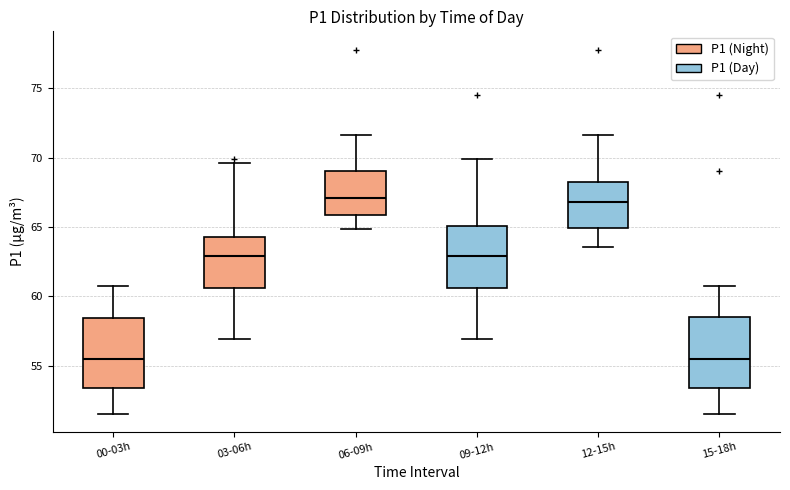

Reading left to right, read every box against the y-axis: the position of its median line, the range the box covers, and the ends of its whiskers. The values are not printed on the chart, so give them approximately, as read against the axis.

00-03h: median 55.5, box 53.5 to 58.5, whiskers 51.5 to 61.0
03-06h: median 63.0, box 60.5 to 64.5, whiskers 57.0 to 69.5
06-09h: median 67.0, box 66.0 to 69.0, whiskers 65.0 to 71.5
09-12h: median 63.0, box 60.5 to 65.0, whiskers 57.0 to 70.0
12-15h: median 67.0, box 65.0 to 68.0, whiskers 63.5 to 71.5
15-18h: median 55.5, box 53.5 to 58.5, whiskers 51.5 to 61.0